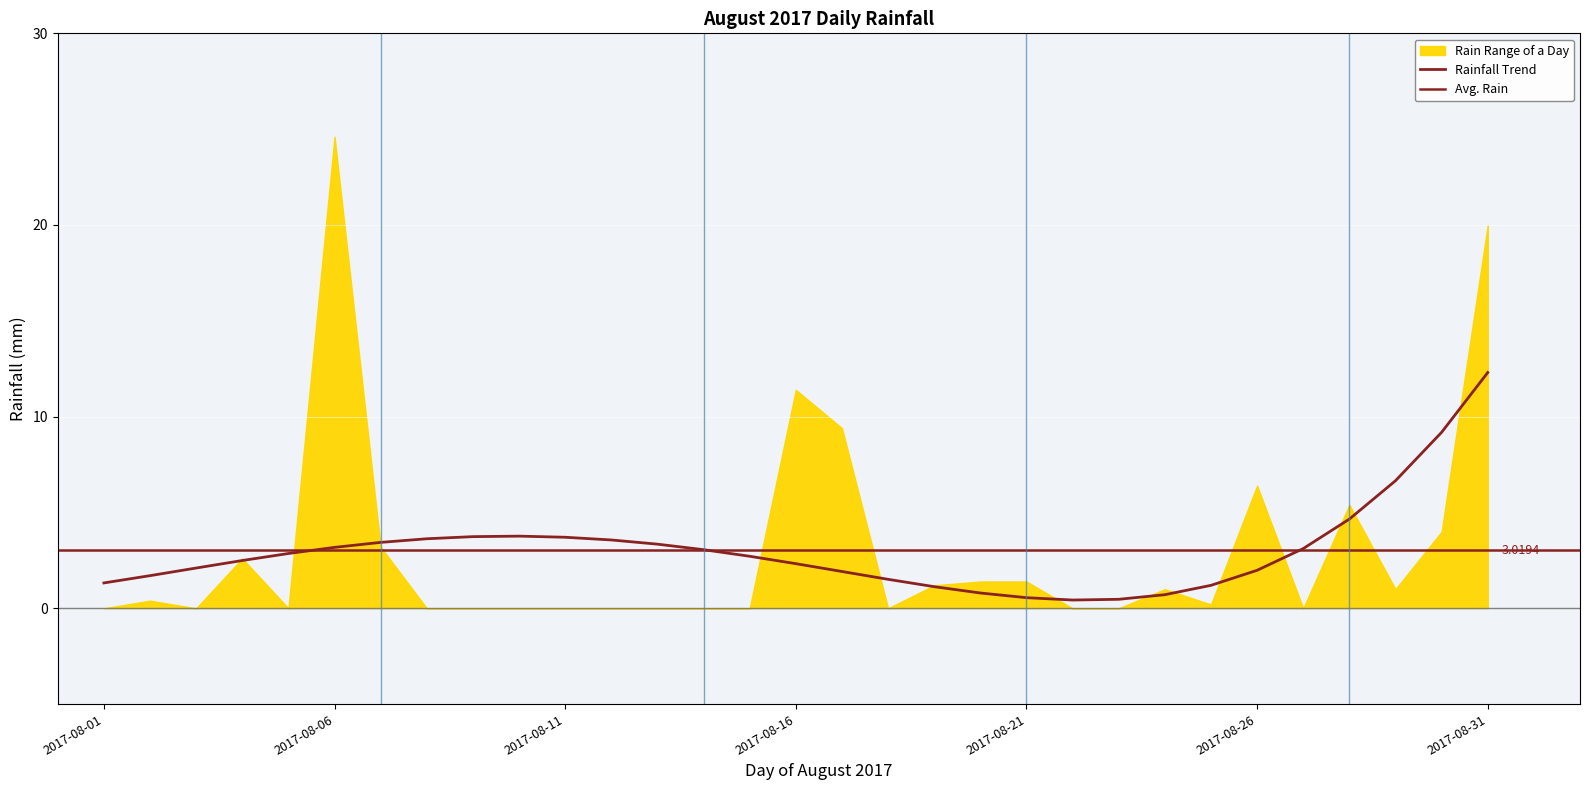

What is the difference between the maximum and second lowest values?

24.6